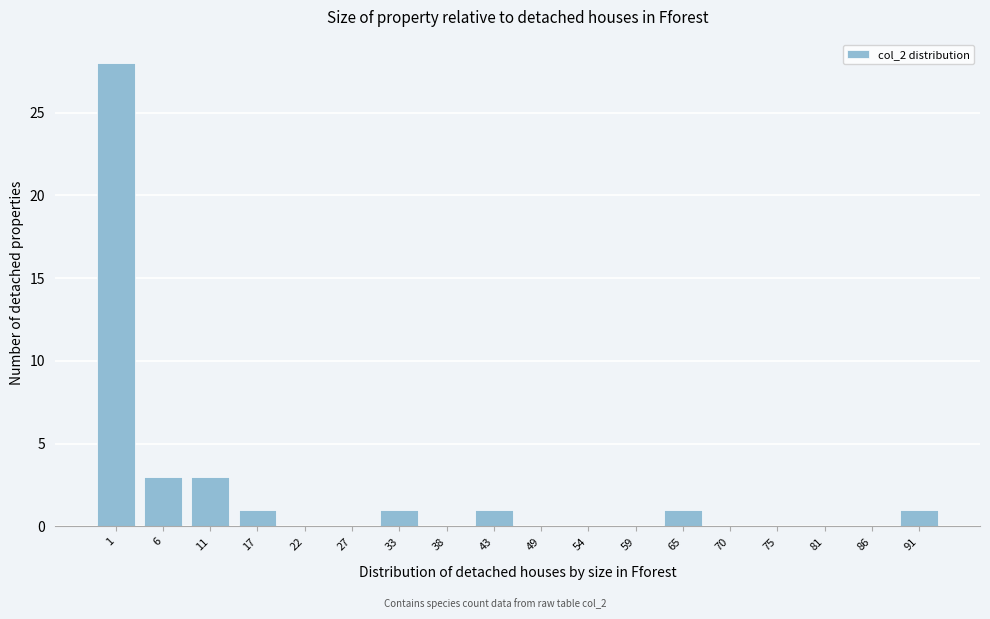

Reading left to right, what are all the values shown in this chart?

1=28	6=3	11=3	17=1	22=0	27=0	33=1	38=0	43=1	49=0	54=0	59=0	65=1	70=0	75=0	81=0	86=0	91=1